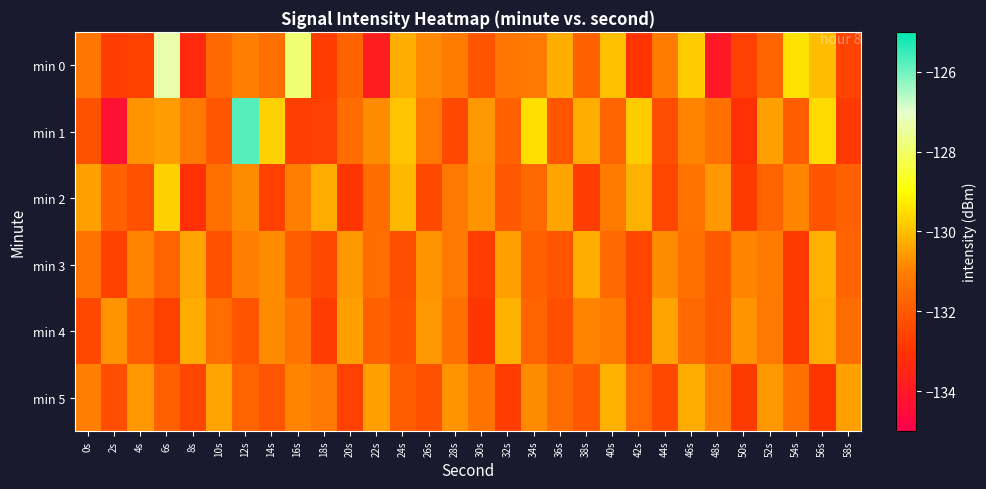

Reading left to right, list all the values displayed in this chart.

min 0: 0s=-131.2	2s=-132.7	4s=-132.6	6s=-127.3	8s=-133.4	10s=-131.6	12s=-131.0	14s=-131.4	16s=-127.9	18s=-132.7	20s=-131.7	22s=-133.8	24s=-130.3	26s=-130.8	28s=-131.1	30s=-132.1	32s=-131.2	34s=-131.1	36s=-130.3	38s=-131.8	40s=-130.0	42s=-132.9	44s=-131.1	46s=-129.8	48s=-134.0	50s=-132.6	52s=-131.7	54s=-129.4	56s=-130.0	58s=-132.6
min 1: 0s=-132.2	2s=-134.3	4s=-130.7	6s=-130.5	8s=-131.2	10s=-132.0	12s=-125.8	14s=-129.7	16s=-132.7	18s=-132.6	20s=-131.5	22s=-130.8	24s=-129.9	26s=-131.2	28s=-132.4	30s=-130.6	32s=-131.8	34s=-129.5	36s=-132.1	38s=-130.3	40s=-131.7	42s=-129.8	44s=-132.3	46s=-130.9	48s=-131.4	50s=-133.1	52s=-130.5	54s=-131.9	56s=-129.6	58s=-132.8
min 2: 0s=-130.5	2s=-131.8	4s=-132.2	6s=-129.7	8s=-133.1	10s=-131.4	12s=-130.8	14s=-132.6	16s=-131.0	18s=-130.3	20s=-132.9	22s=-131.5	24s=-130.1	26s=-132.4	28s=-131.2	30s=-130.7	32s=-132.0	34s=-131.6	36s=-130.4	38s=-132.7	40s=-131.1	42s=-130.2	44s=-132.5	46s=-131.3	48s=-130.6	50s=-132.8	52s=-131.7	54s=-130.9	56s=-132.1	58s=-131.8
min 3: 0s=-131.3	2s=-132.6	4s=-130.9	6s=-131.7	8s=-130.4	10s=-132.2	12s=-131.0	14s=-130.8	16s=-131.9	18s=-132.4	20s=-130.6	22s=-131.5	24s=-132.3	26s=-130.7	28s=-131.2	30s=-132.7	32s=-130.5	34s=-131.8	36s=-132.1	38s=-130.3	40s=-131.6	42s=-132.5	44s=-130.8	46s=-131.4	48s=-132.0	50s=-130.9	52s=-131.1	54s=-132.8	56s=-130.2	58s=-131.7
min 4: 0s=-132.4	2s=-130.7	4s=-131.9	6s=-132.6	8s=-130.3	10s=-131.5	12s=-132.1	14s=-130.8	16s=-131.3	18s=-132.7	20s=-130.5	22s=-131.8	24s=-132.2	26s=-130.6	28s=-131.4	30s=-132.9	32s=-130.2	34s=-131.7	36s=-132.3	38s=-130.9	40s=-131.1	42s=-132.5	44s=-130.4	46s=-131.6	48s=-132.0	50s=-130.7	52s=-131.2	54s=-132.8	56s=-130.3	58s=-131.5
min 5: 0s=-131.0	2s=-132.3	4s=-130.6	6s=-131.8	8s=-132.5	10s=-130.4	12s=-131.7	14s=-132.1	16s=-130.9	18s=-131.2	20s=-132.6	22s=-130.5	24s=-131.9	26s=-132.2	28s=-130.7	30s=-131.3	32s=-132.7	34s=-130.8	36s=-131.5	38s=-132.0	40s=-130.2	42s=-131.6	44s=-132.4	46s=-130.3	48s=-131.1	50s=-132.8	52s=-130.6	54s=-131.4	56s=-132.9	58s=-130.5